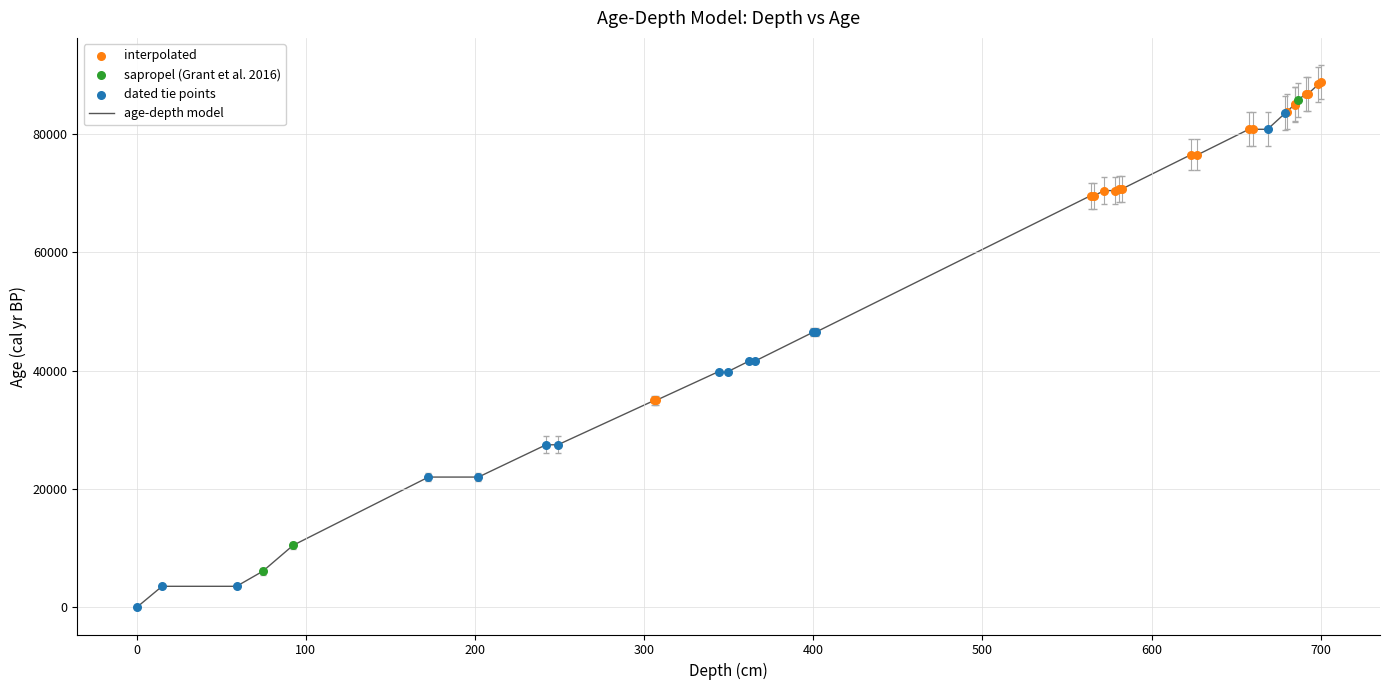

What is the difference between the maximum and minimum values?

88763.9